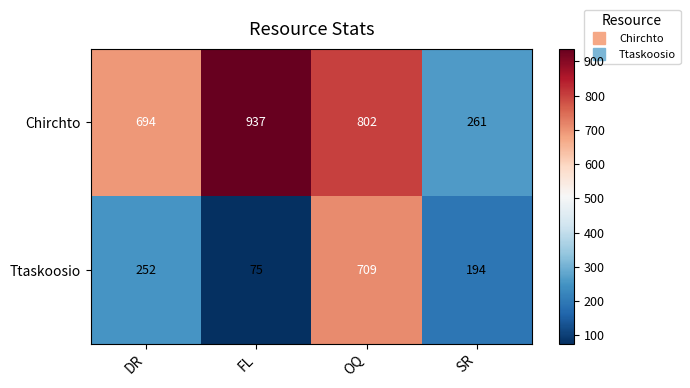

List the series in order of their peak value, lowest first.

Ttaskoosio, Chirchto